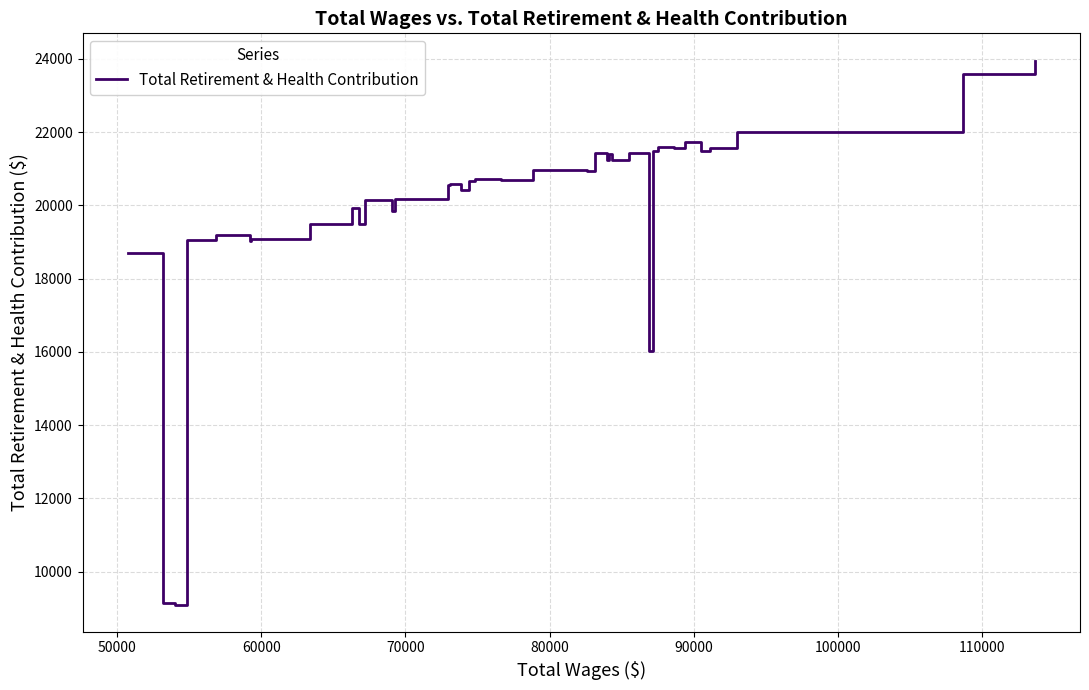

What is the minimum value shown in the chart?

9098.7